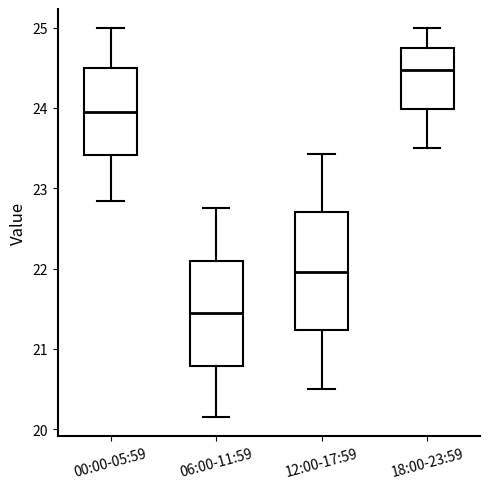

Reading left to right, read every box against the y-axis: the position of its median line, the range the box covers, and the ends of its whiskers. The values are not printed on the chart, so give them approximately, as read against the axis.

00:00-05:59: median 24.0, box 23.4 to 24.5, whiskers 22.8 to 25.0
06:00-11:59: median 21.4, box 20.8 to 22.1, whiskers 20.2 to 22.8
12:00-17:59: median 22.0, box 21.2 to 22.7, whiskers 20.5 to 23.4
18:00-23:59: median 24.5, box 24.0 to 24.8, whiskers 23.5 to 25.0